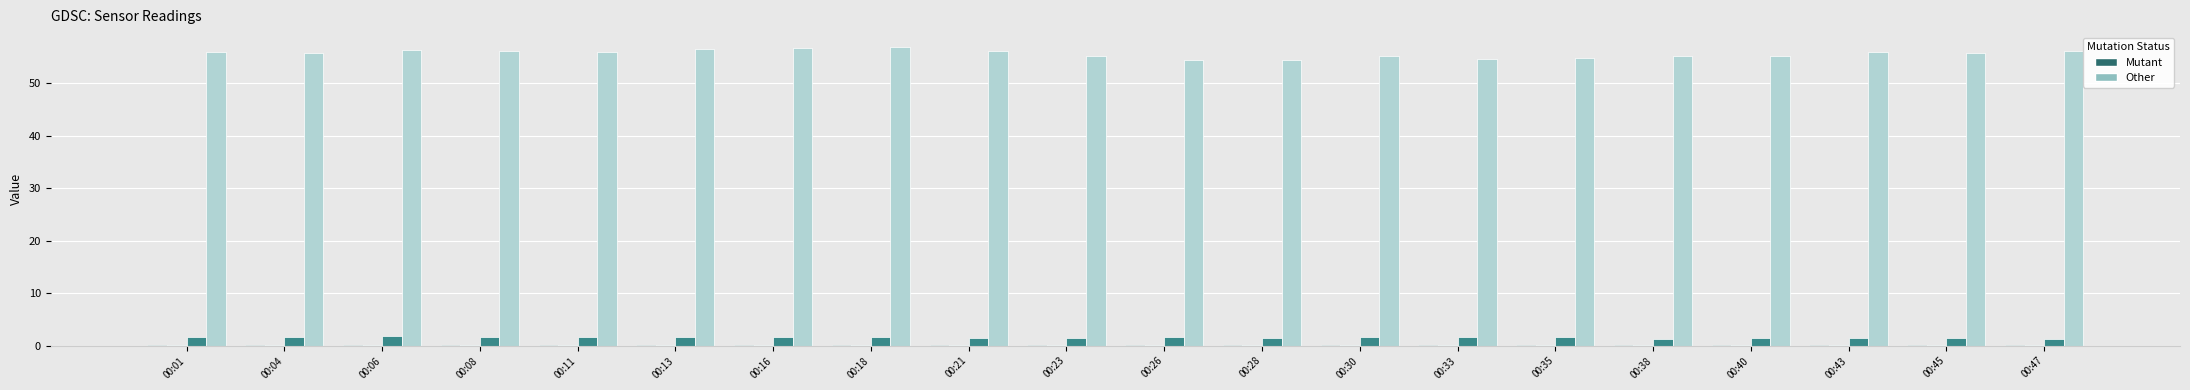

What is the total value across all series at 00:16?

58.7